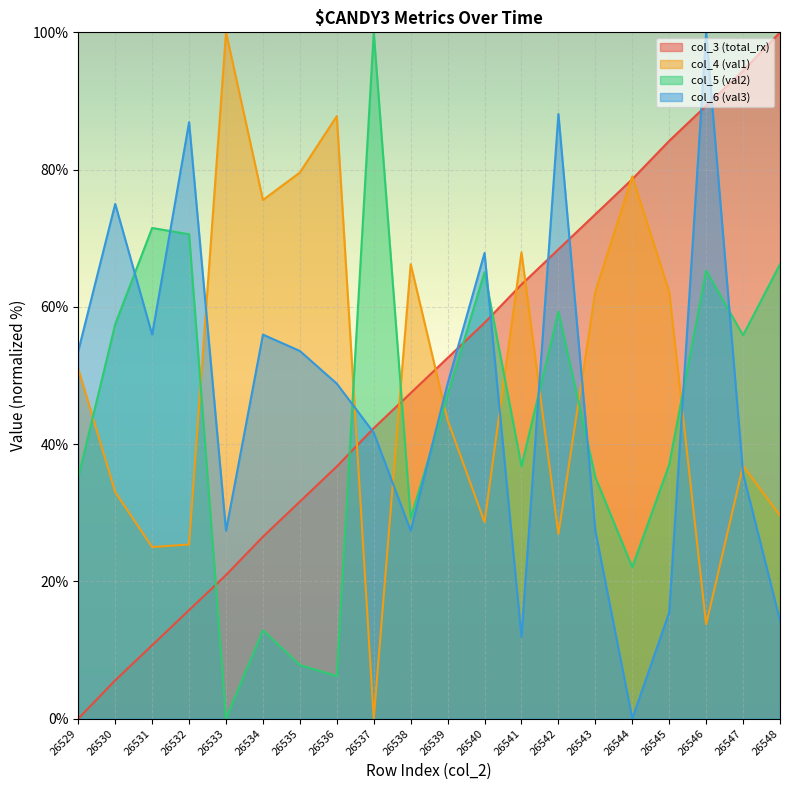

What is the maximum value shown in the chart?

100.0